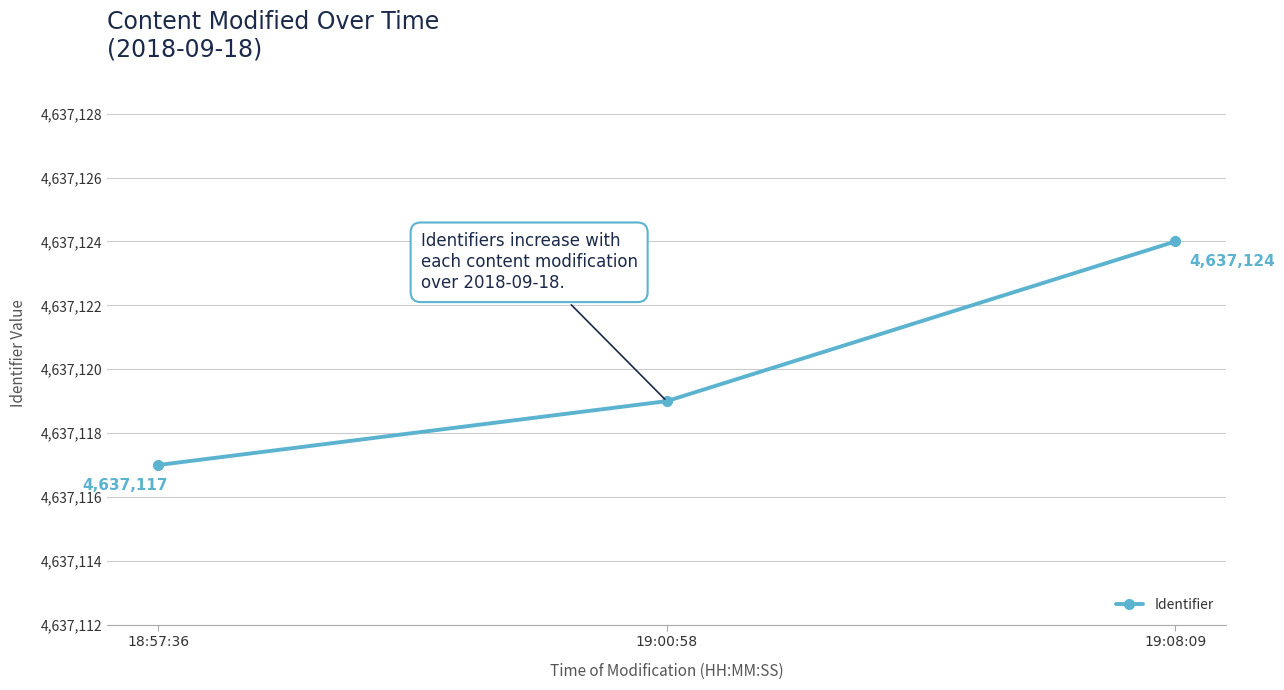

What is the label of the 2nd point from the left?

19:00:58